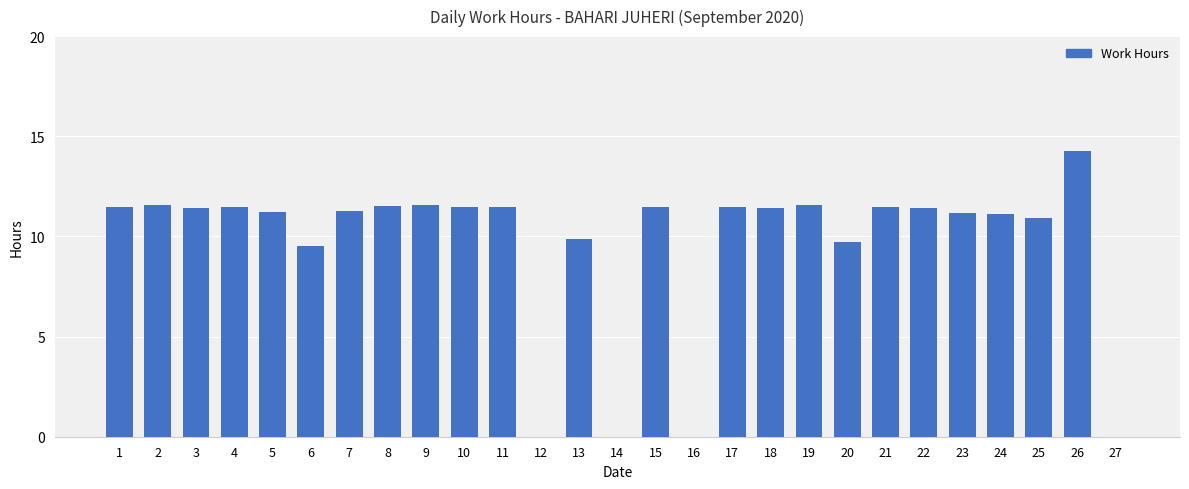

Is it true that the value at 5 is 3.6?

False